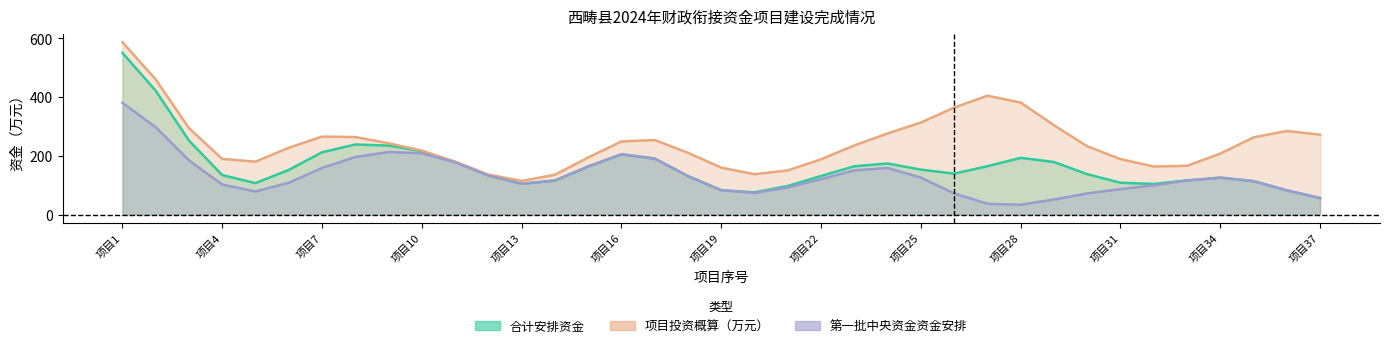

Between 18 and 17, which is larger?

17